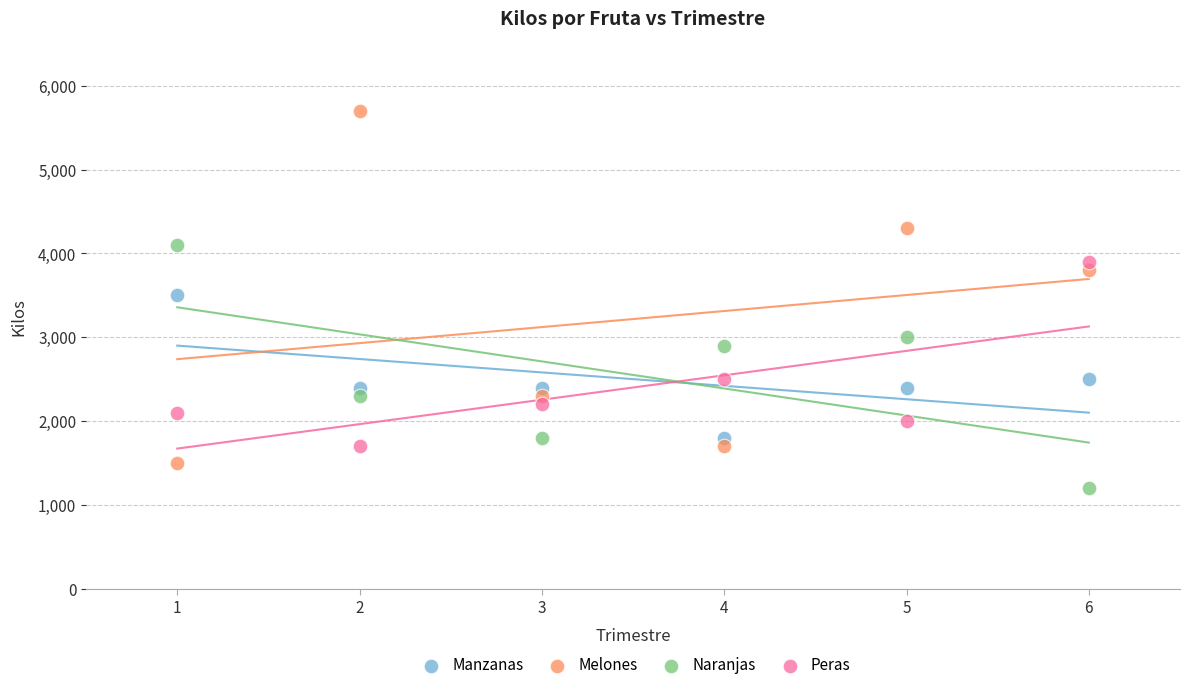

Across all data points, what is the range of Y values (max minus min)?

4500